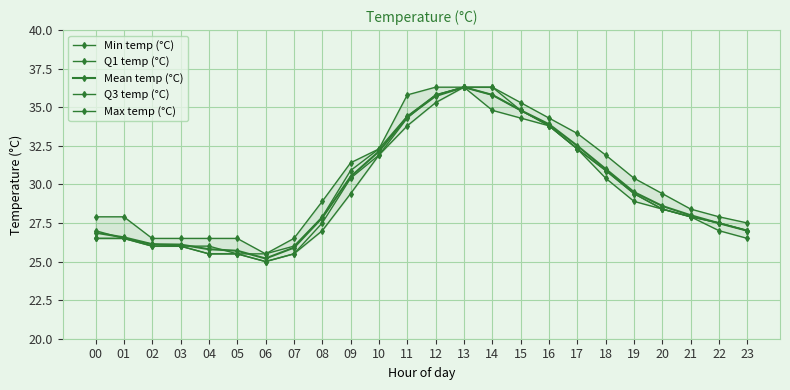

Reading right to left, list all the values displayed in this chart.

Min temp (°C): 26.5	27.0	27.9	28.4	28.9	30.4	32.3	33.8	34.3	34.8	36.3	35.3	33.8	31.9	29.4	27.0	25.5	25.0	25.5	25.5	26.0	26.0	26.5	26.5
Q1 temp (°C): 27.0	27.5	27.9	28.4	29.4	30.9	32.3	33.8	34.8	35.8	36.3	35.8	34.3	31.9	30.4	27.5	25.5	25.0	25.5	25.5	26.0	26.0	26.5	26.5
Mean temp (°C): 27.0	27.5	28.0	28.6	29.5	31.0	32.5	33.9	34.8	35.8	36.3	35.7	34.4	32.1	30.5	27.8	25.9	25.2	25.7	25.8	26.1	26.1	26.6	26.9
Q3 temp (°C): 27.0	27.5	27.9	28.4	29.4	30.9	32.3	33.8	34.8	36.3	36.3	35.8	34.4	32.3	30.9	27.9	26.0	25.5	25.5	26.0	26.0	26.1	26.5	27.0
Max temp (°C): 27.5	27.9	28.4	29.4	30.4	31.9	33.3	34.3	35.3	36.3	36.3	36.3	35.8	32.3	31.4	28.9	26.5	25.5	26.5	26.5	26.5	26.5	27.9	27.9